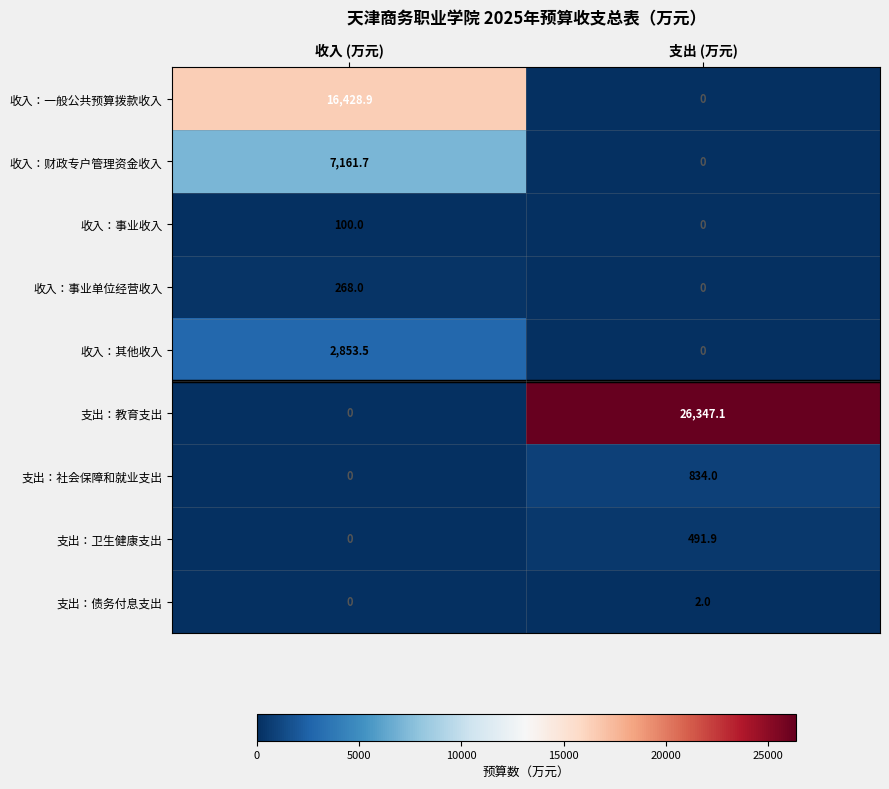

What is the average value of the 支出：债务付息支出 series?

1.0